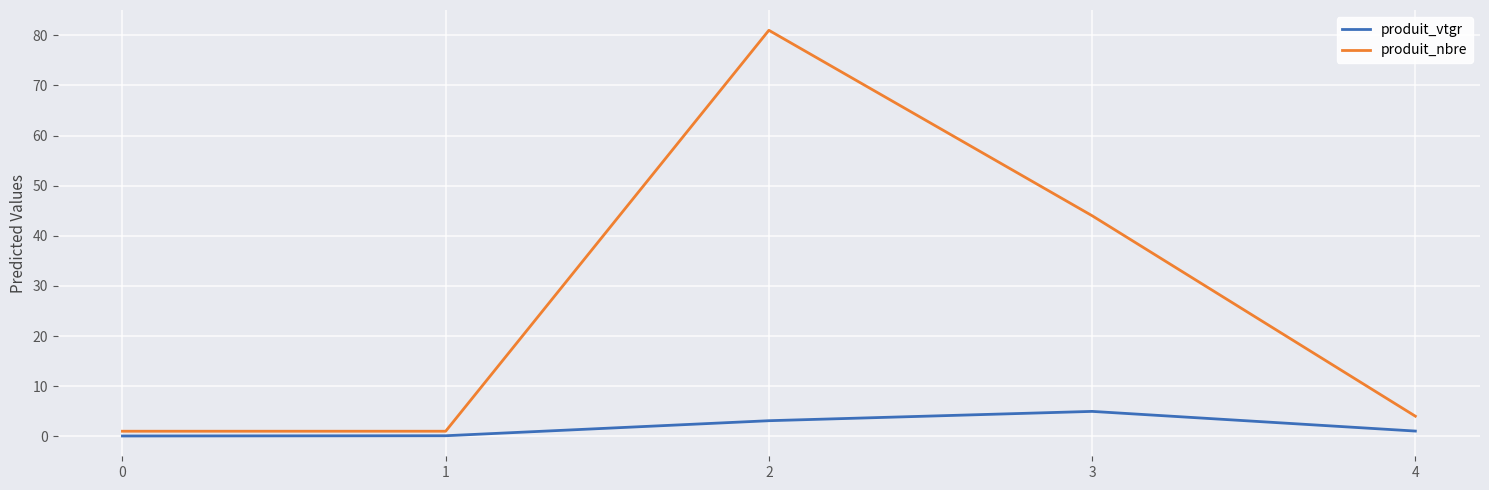

What is the sum of the produit_vtgr values at 1 and 2?

3.2